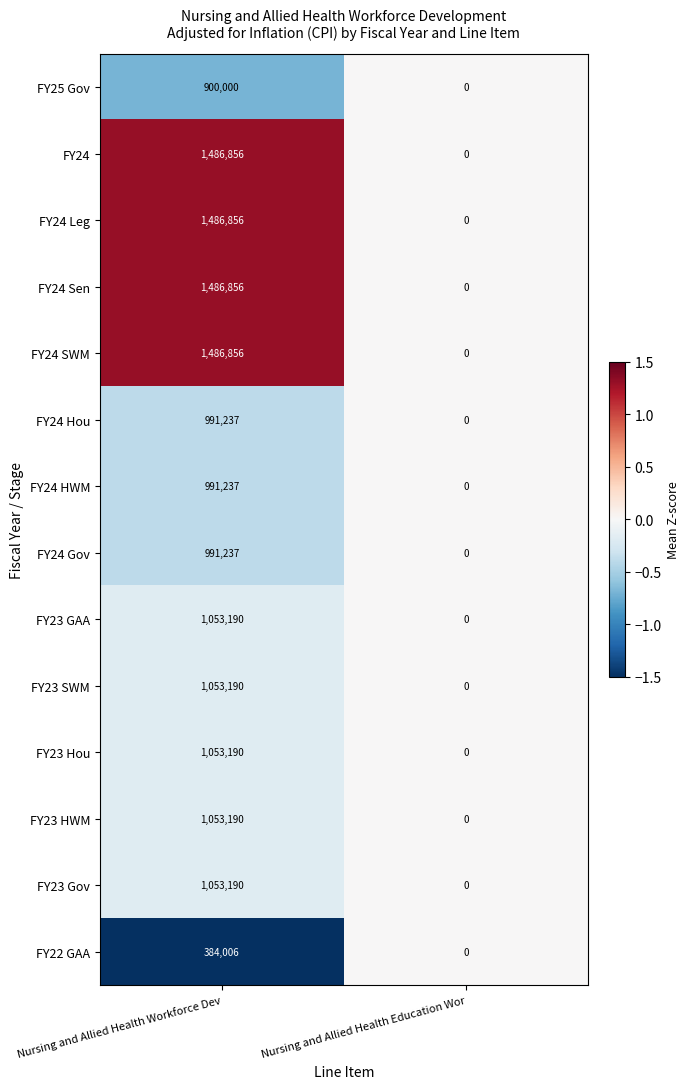

What is the sum of the FY24 Leg values at Nursing and Allied Health Workforce Dev and Nursing and Allied Health Education Wor?

1486856